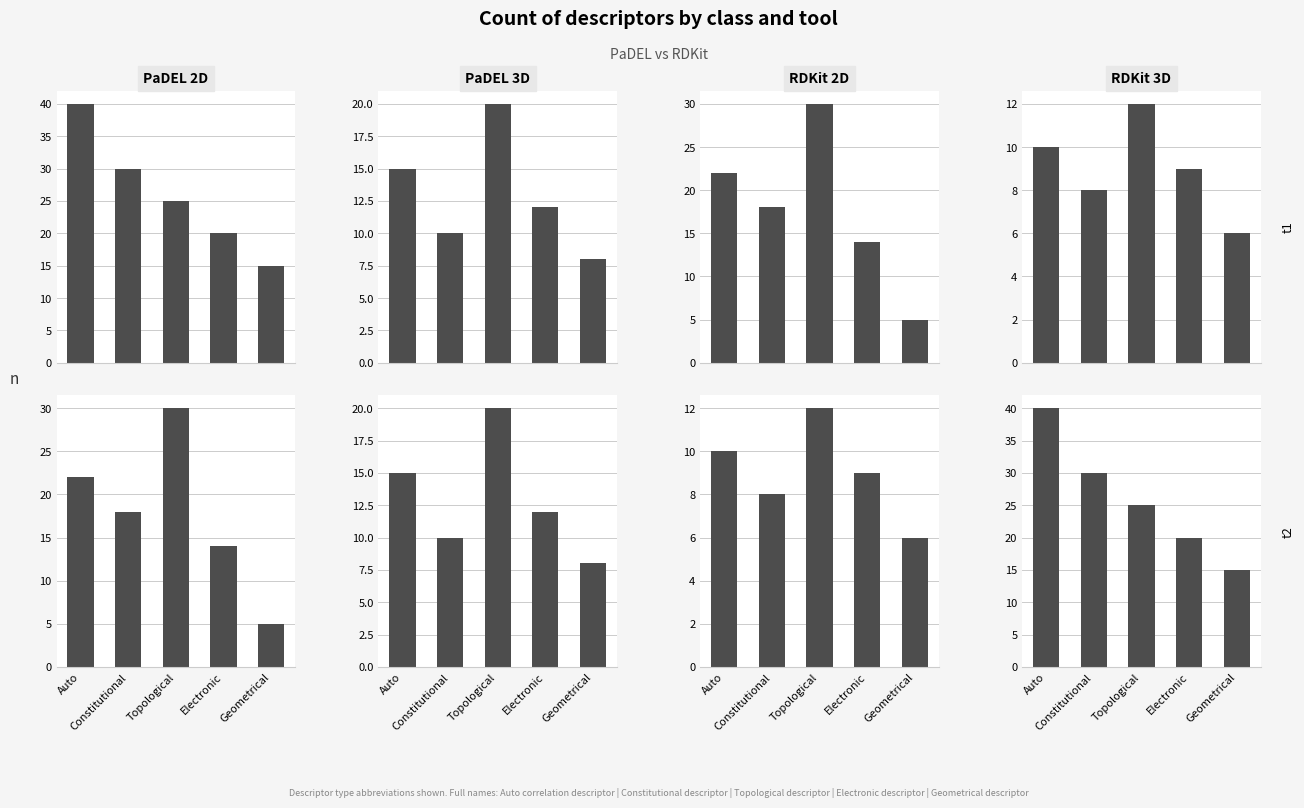

What is the label of the 4th bar from the right?

Constitutional